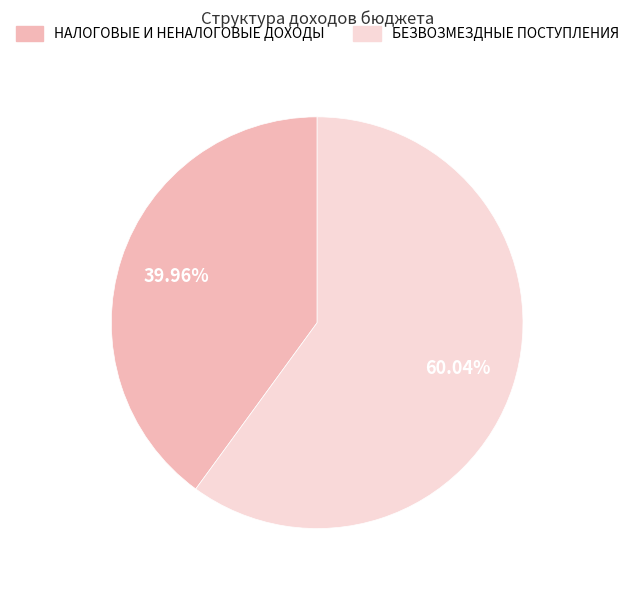

Which slice is the smallest?

НАЛОГОВЫЕ И НЕНАЛОГОВЫЕ ДОХОДЫ